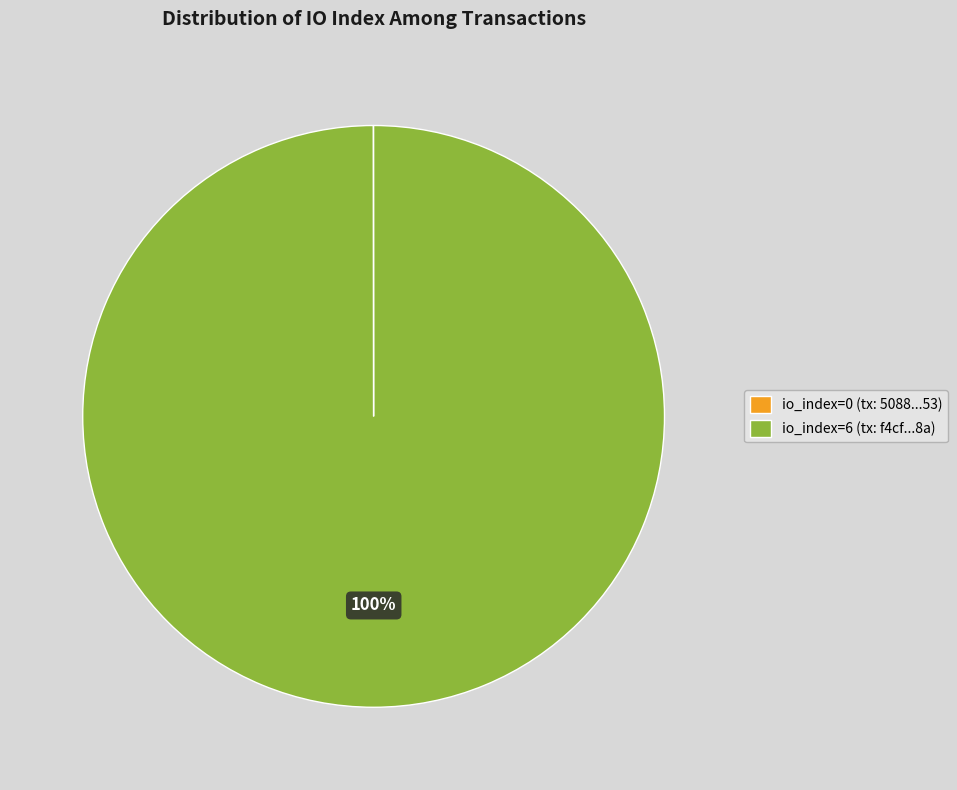

Does any single category account for the majority?

Yes